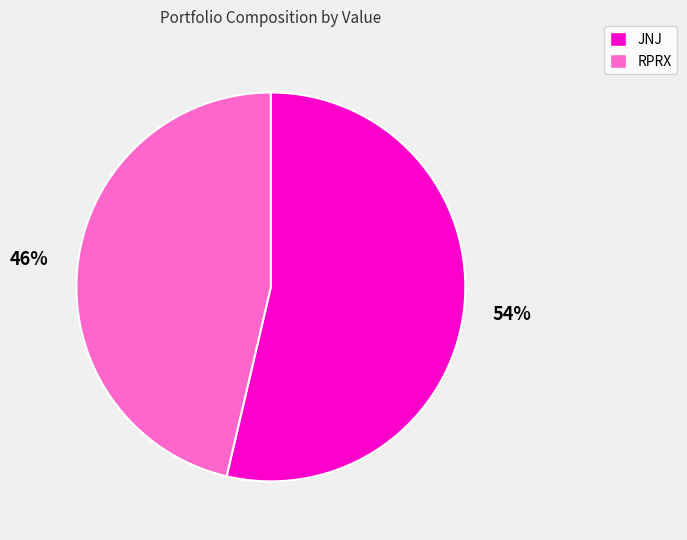

Which slice is the largest?

JNJ